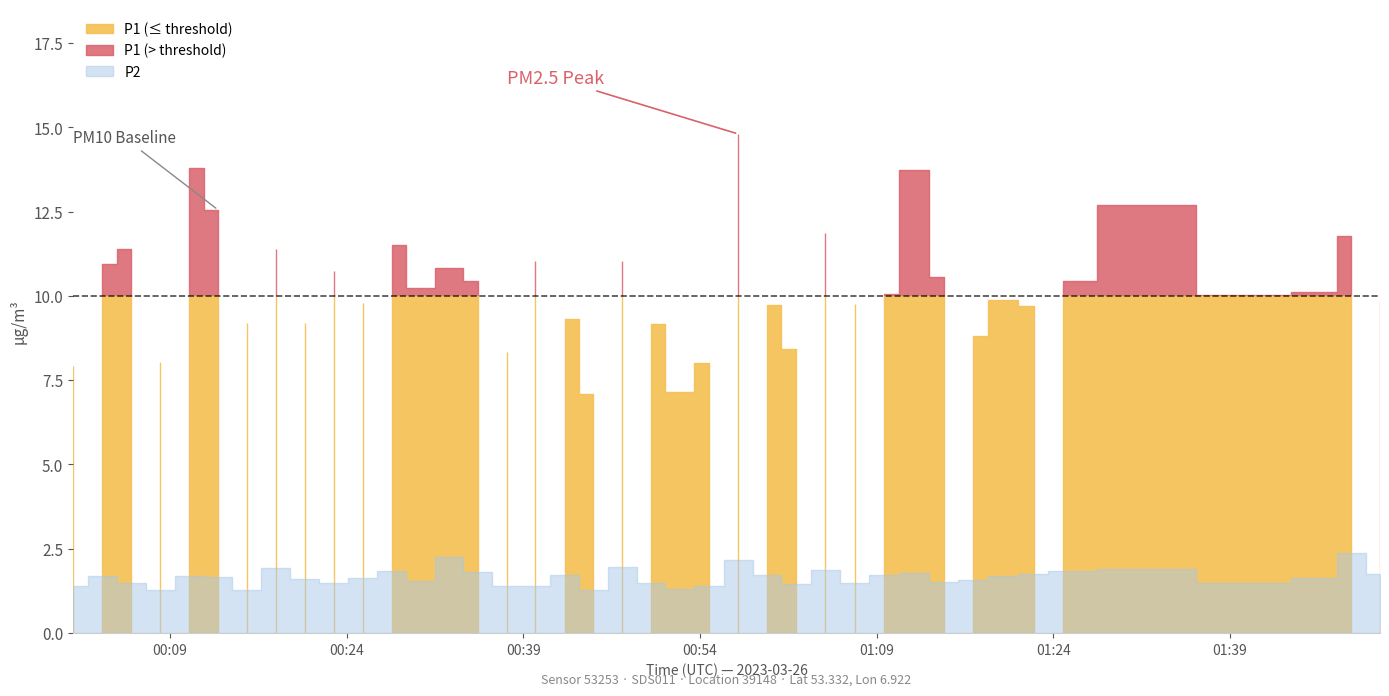

Where is the first local maximum for P1?

2